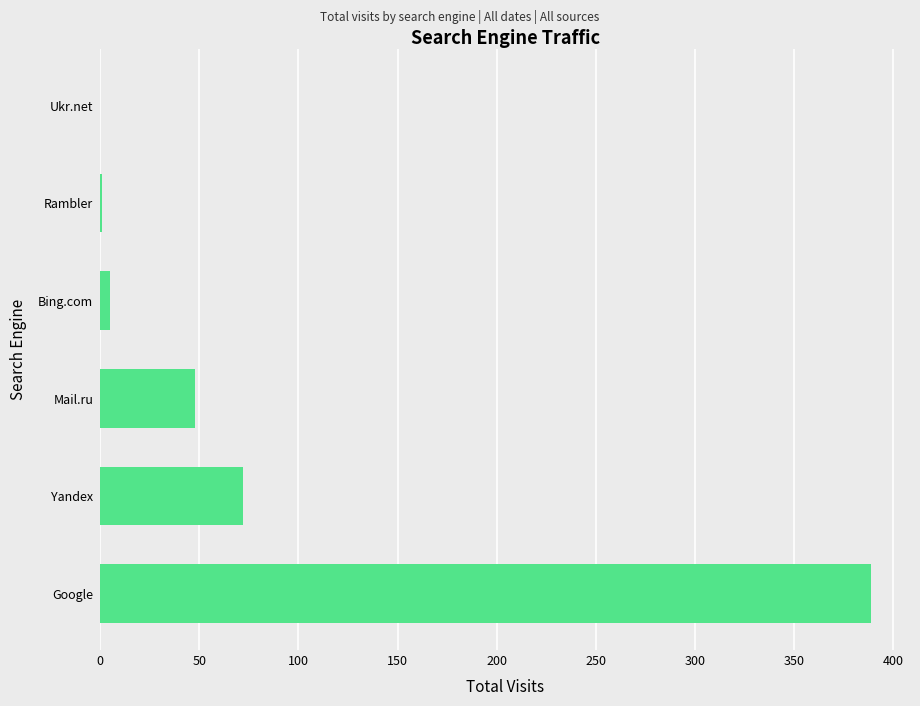

The value at Yandex is 72. True or false?

True